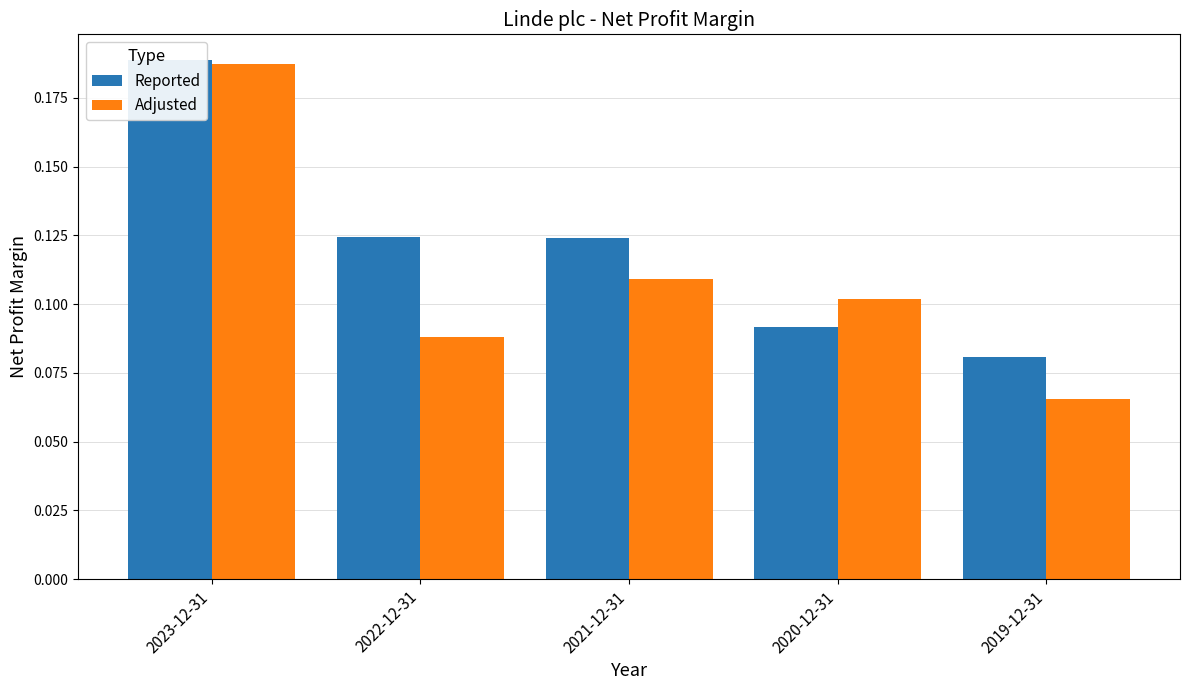

What is the sum of all Reported values?

0.6